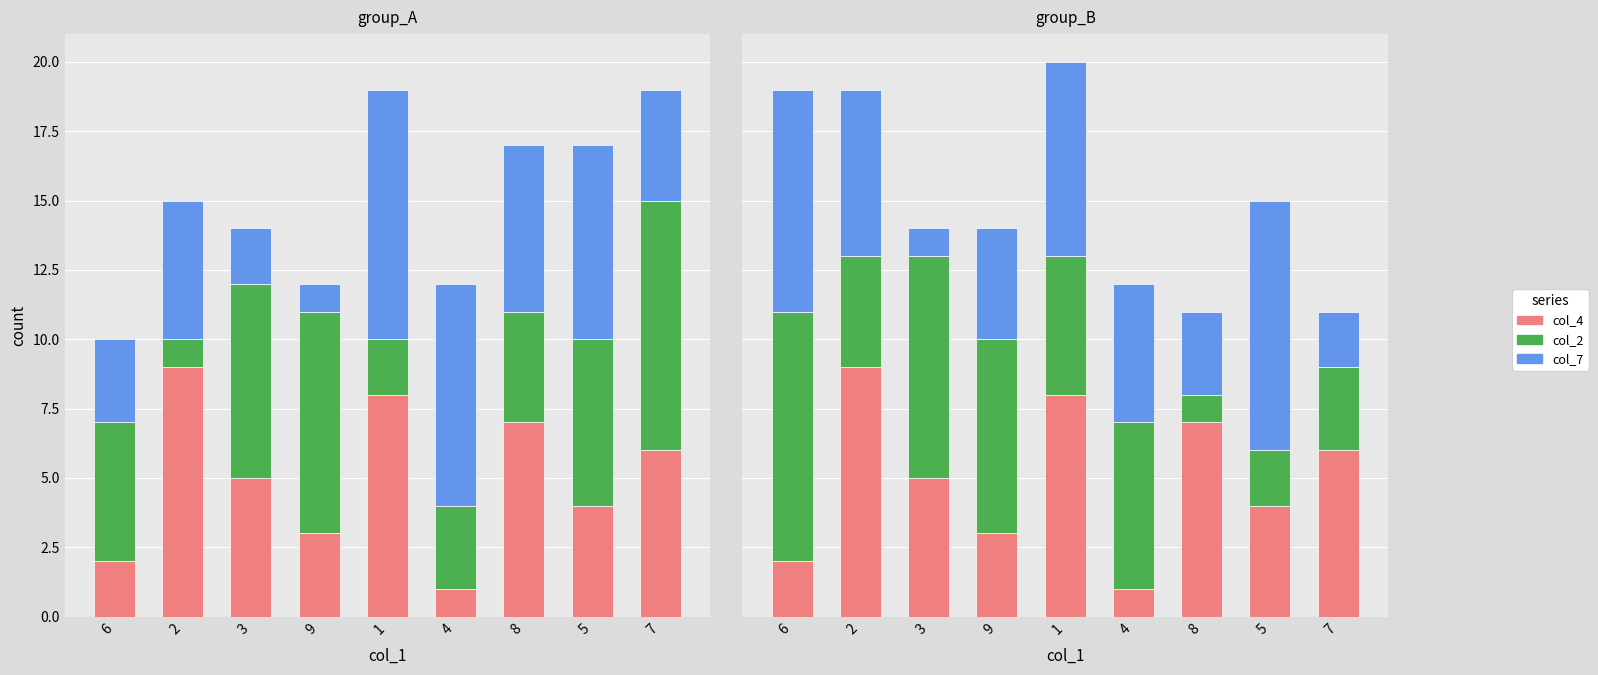

True or false: col_4 has a value of 1 at 4.

True